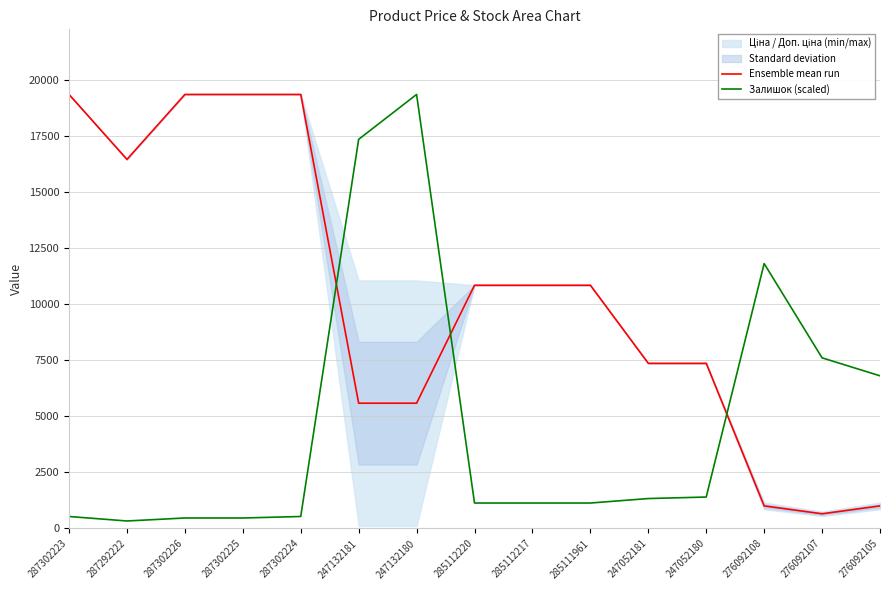

What is the sum of the Залишок (scaled) values at 285112220 and 276092107?

8737.7